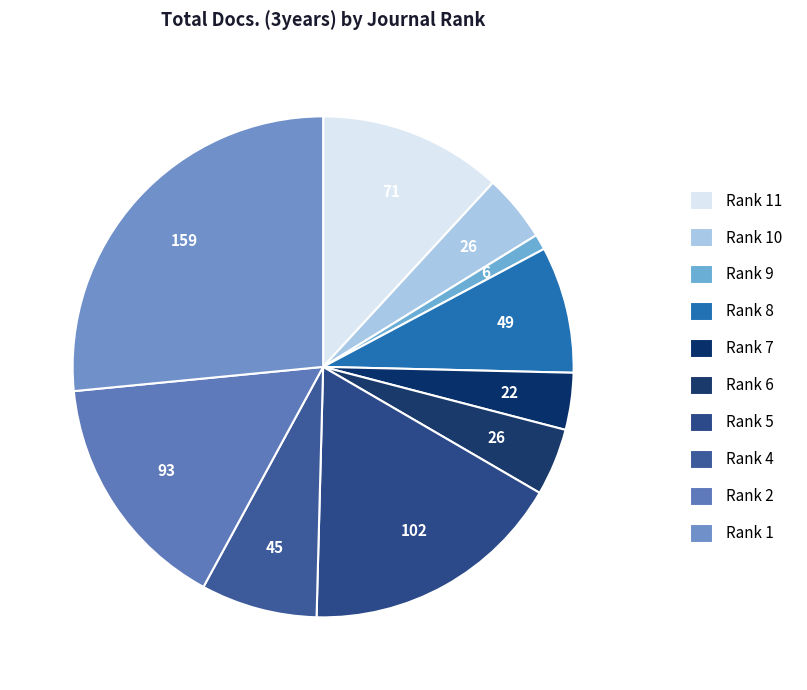

Count the number of slices in the pie.

10